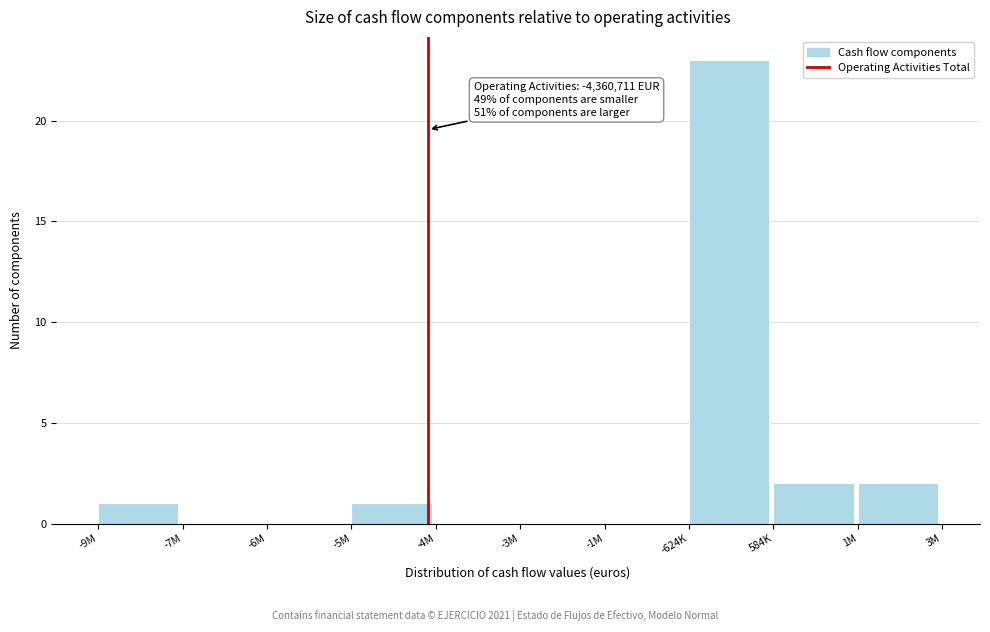

Reading right to left, what are all the values shown in this chart?

1M=2	584K=2	-624K=23	-1M=0	-3M=0	-4M=0	-5M=1	-6M=0	-7M=0	-9M=1